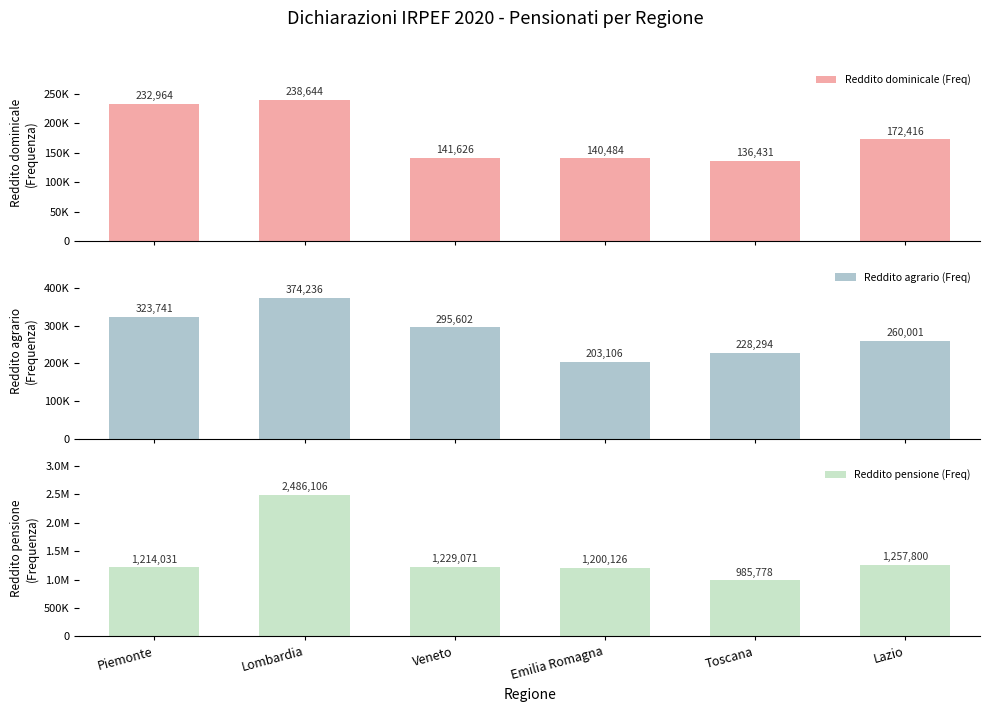

List the series in order of their peak value, highest first.

Reddito pensione (Freq), Reddito agrario (Freq), Reddito dominicale (Freq)